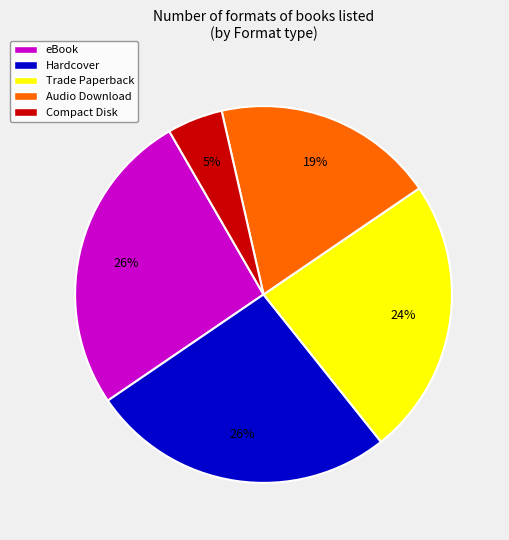

To the nearest percent, what is the difference between the Compact Disk and Hardcover slice percentages?

21%